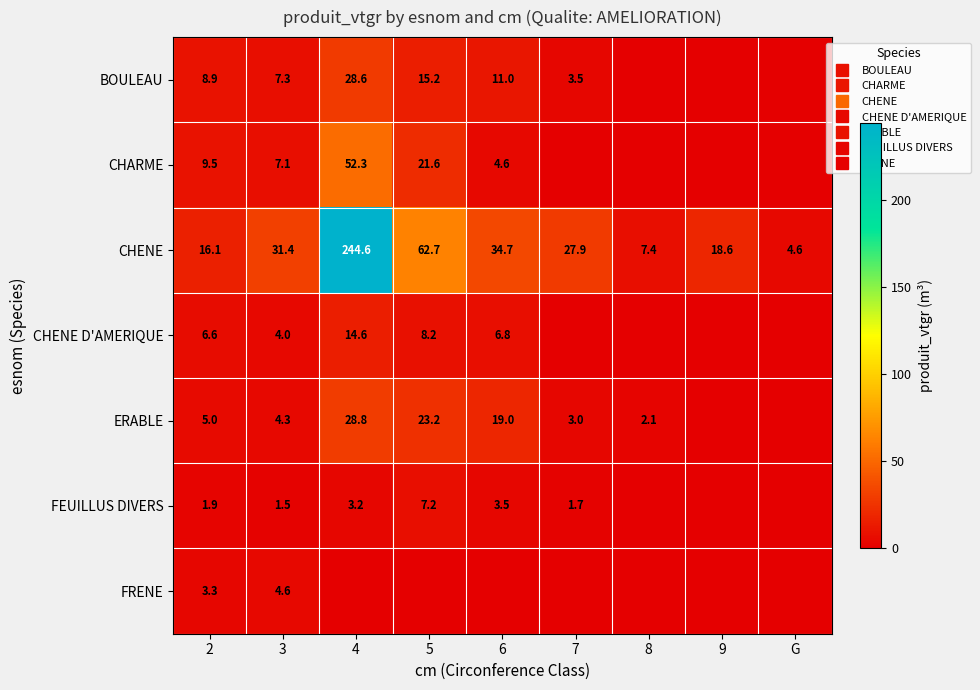

Which has a higher value, 4 or 5?

4